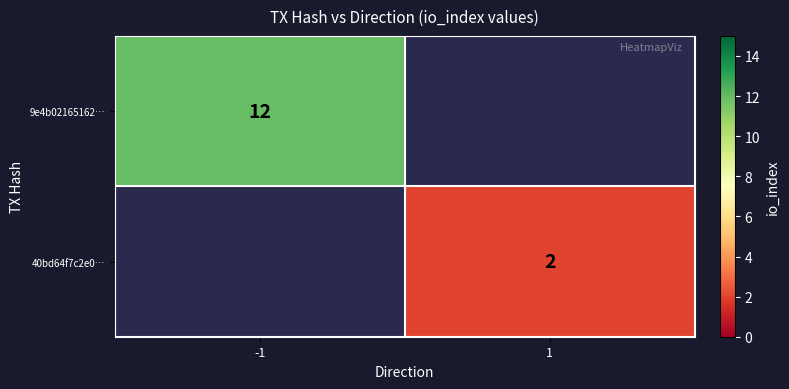

The 9e4b02165162… series shows 18 at -1. True or false?

False